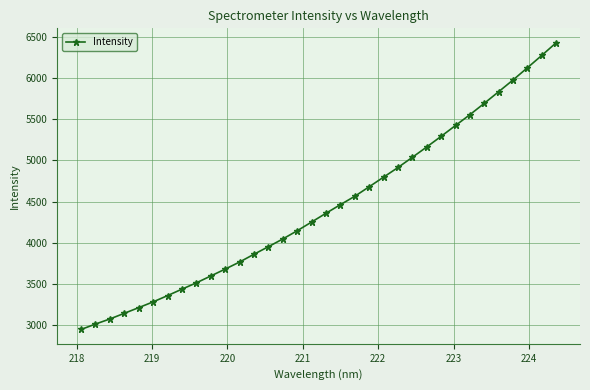

Does the chart have visible grid lines?

Yes